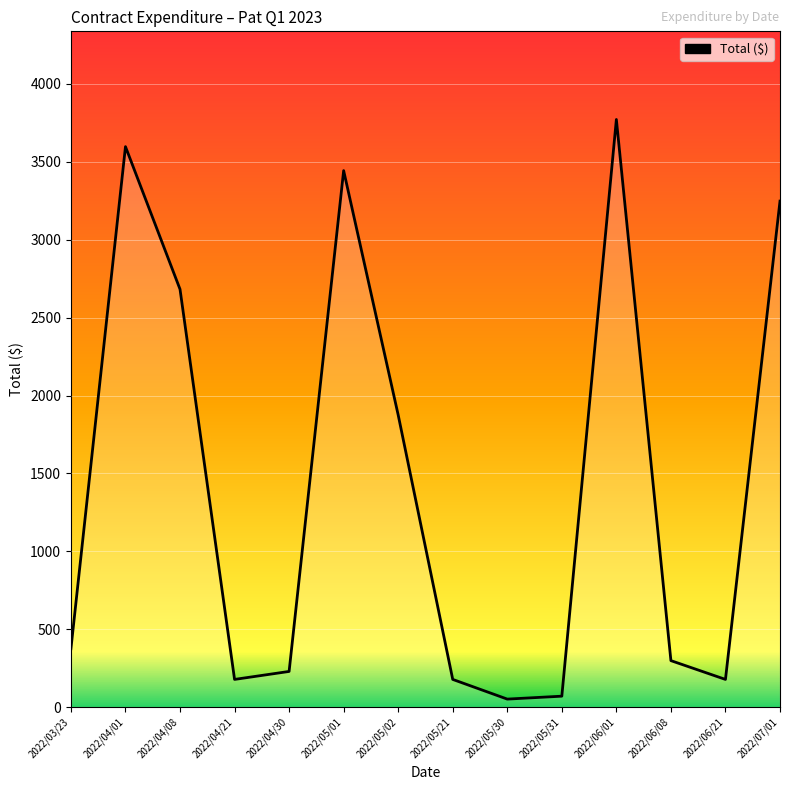

Is it true that the value at 2022/06/08 is 515.2?

False